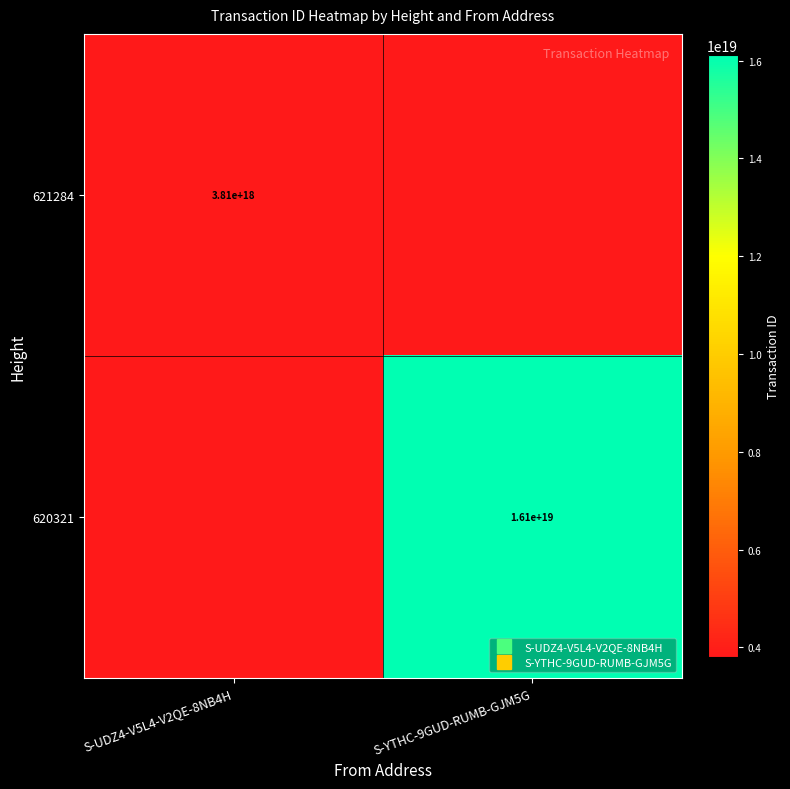

At how many categories does at least one series exceed 12667452370175844352?

1